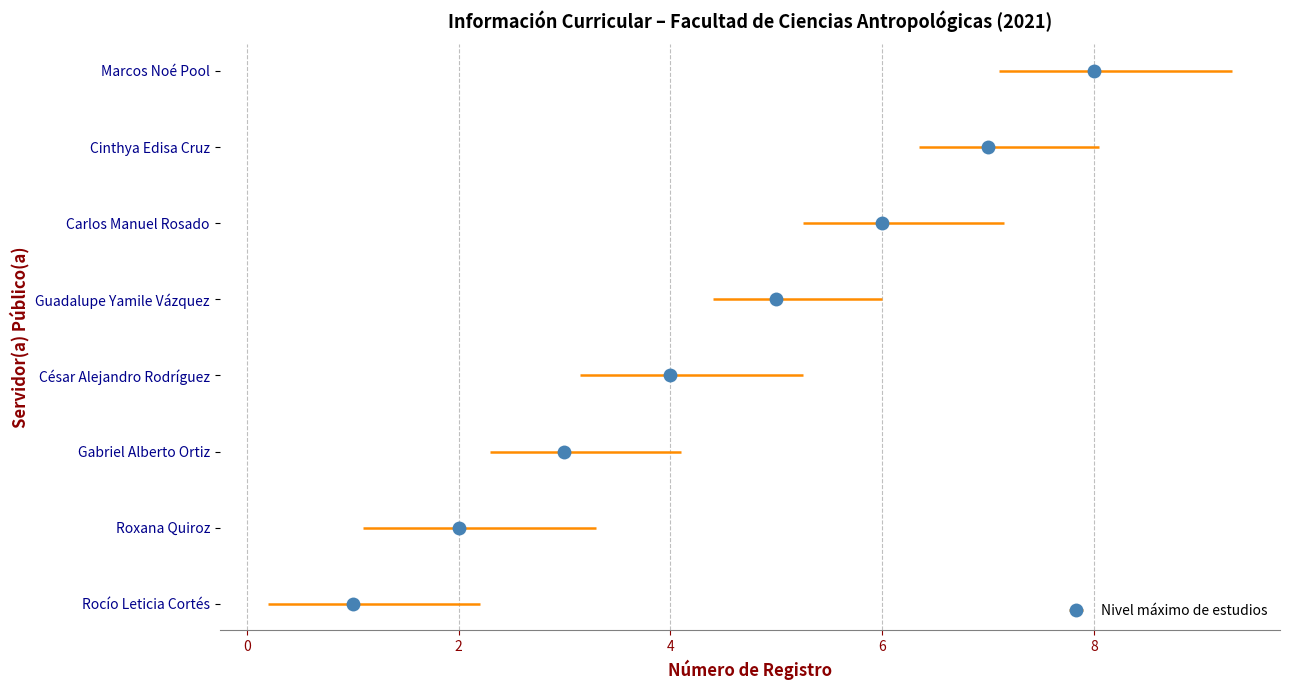

What is the value of the 6th bar from the left?

6